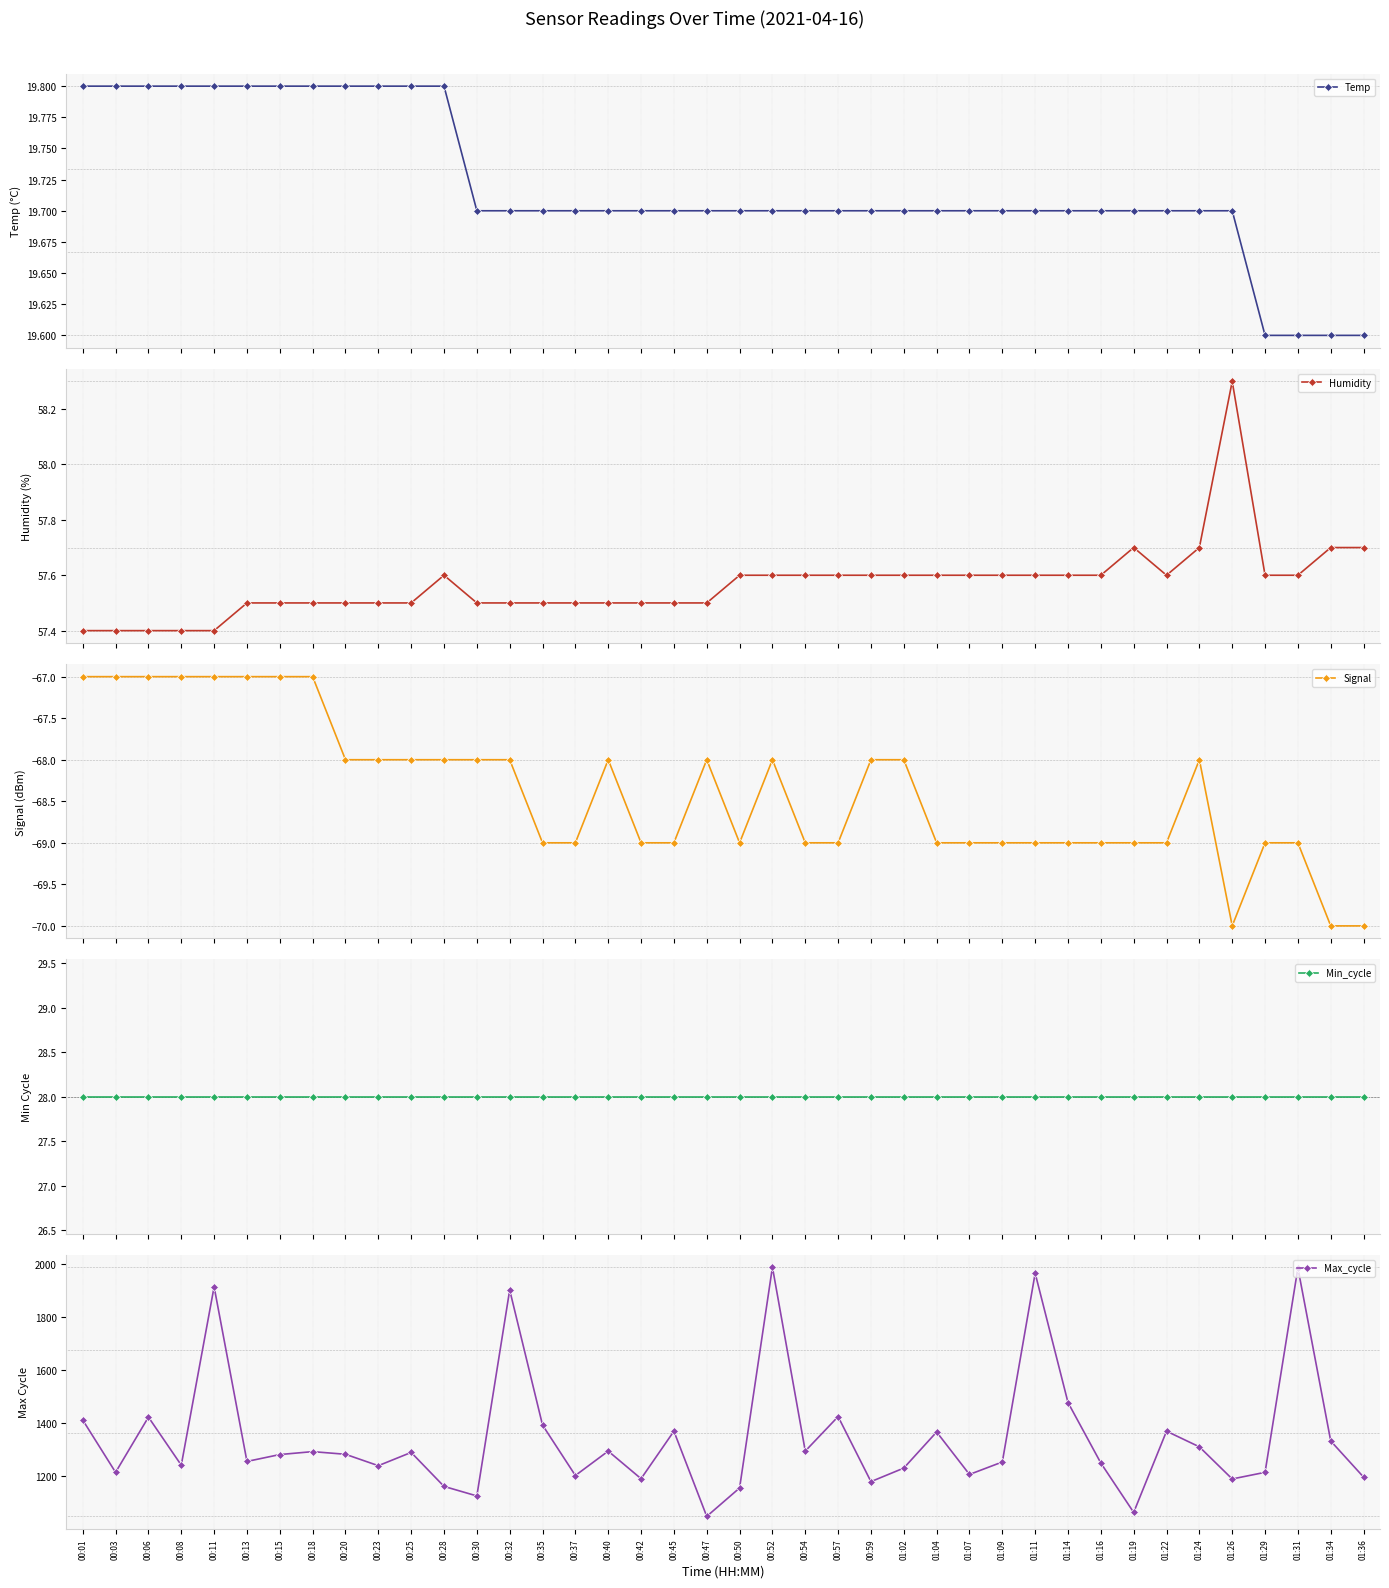

Reading left to right, what are all the values shown in this chart?

Temp: 19.8	19.8	19.8	19.8	19.8	19.8	19.8	19.8	19.8	19.8	19.8	19.8	19.7	19.7	19.7	19.7	19.7	19.7	19.7	19.7	19.7	19.7	19.7	19.7	19.7	19.7	19.7	19.7	19.7	19.7	19.7	19.7	19.7	19.7	19.7	19.7	19.6	19.6	19.6	19.6
Humidity: 57.4	57.4	57.4	57.4	57.4	57.5	57.5	57.5	57.5	57.5	57.5	57.6	57.5	57.5	57.5	57.5	57.5	57.5	57.5	57.5	57.6	57.6	57.6	57.6	57.6	57.6	57.6	57.6	57.6	57.6	57.6	57.6	57.7	57.6	57.7	58.3	57.6	57.6	57.7	57.7
Signal: -67.0	-67.0	-67.0	-67.0	-67.0	-67.0	-67.0	-67.0	-68.0	-68.0	-68.0	-68.0	-68.0	-68.0	-69.0	-69.0	-68.0	-69.0	-69.0	-68.0	-69.0	-68.0	-69.0	-69.0	-68.0	-68.0	-69.0	-69.0	-69.0	-69.0	-69.0	-69.0	-69.0	-69.0	-68.0	-70.0	-69.0	-69.0	-70.0	-70.0
Min_cycle: 28.0	28.0	28.0	28.0	28.0	28.0	28.0	28.0	28.0	28.0	28.0	28.0	28.0	28.0	28.0	28.0	28.0	28.0	28.0	28.0	28.0	28.0	28.0	28.0	28.0	28.0	28.0	28.0	28.0	28.0	28.0	28.0	28.0	28.0	28.0	28.0	28.0	28.0	28.0	28.0
Max_cycle: 1412.0	1215.0	1423.0	1242.0	1914.0	1256.0	1282.0	1293.0	1283.0	1240.0	1290.0	1162.0	1126.0	1902.0	1393.0	1203.0	1295.0	1191.0	1370.0	1049.0	1156.0	1988.0	1295.0	1425.0	1180.0	1231.0	1367.0	1207.0	1254.0	1965.0	1478.0	1250.0	1064.0	1370.0	1311.0	1190.0	1215.0	1985.0	1333.0	1197.0